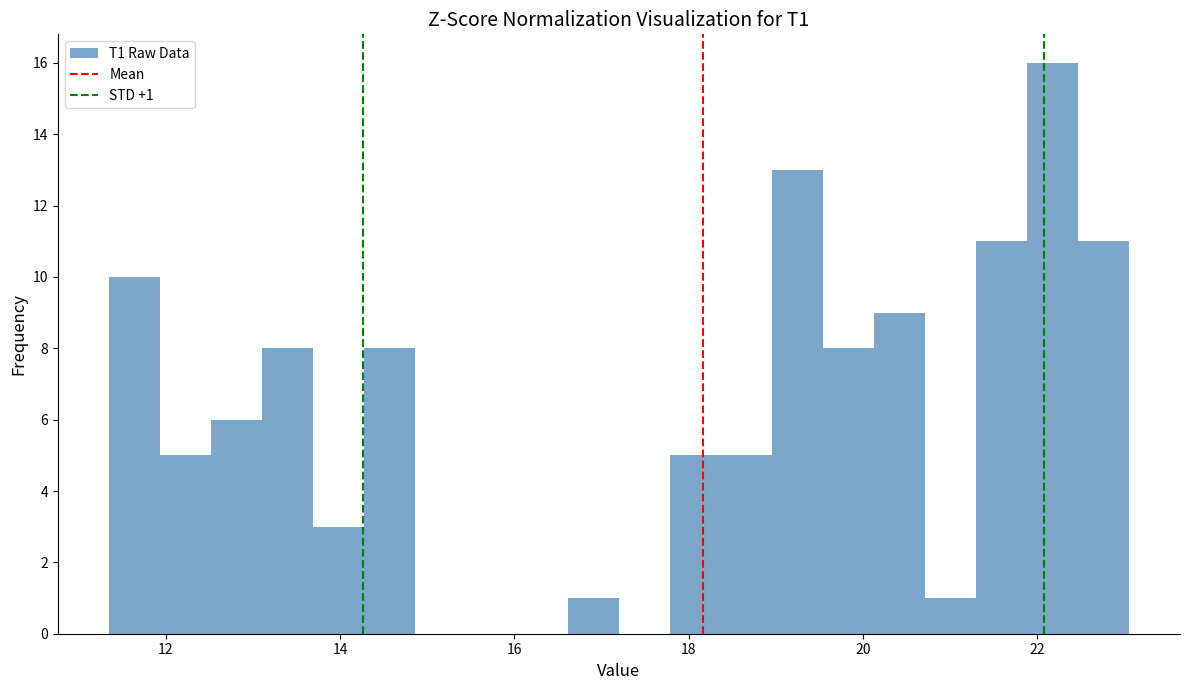

Read against the x-axis, roughly where is the centre of the tallest bar?

22.2